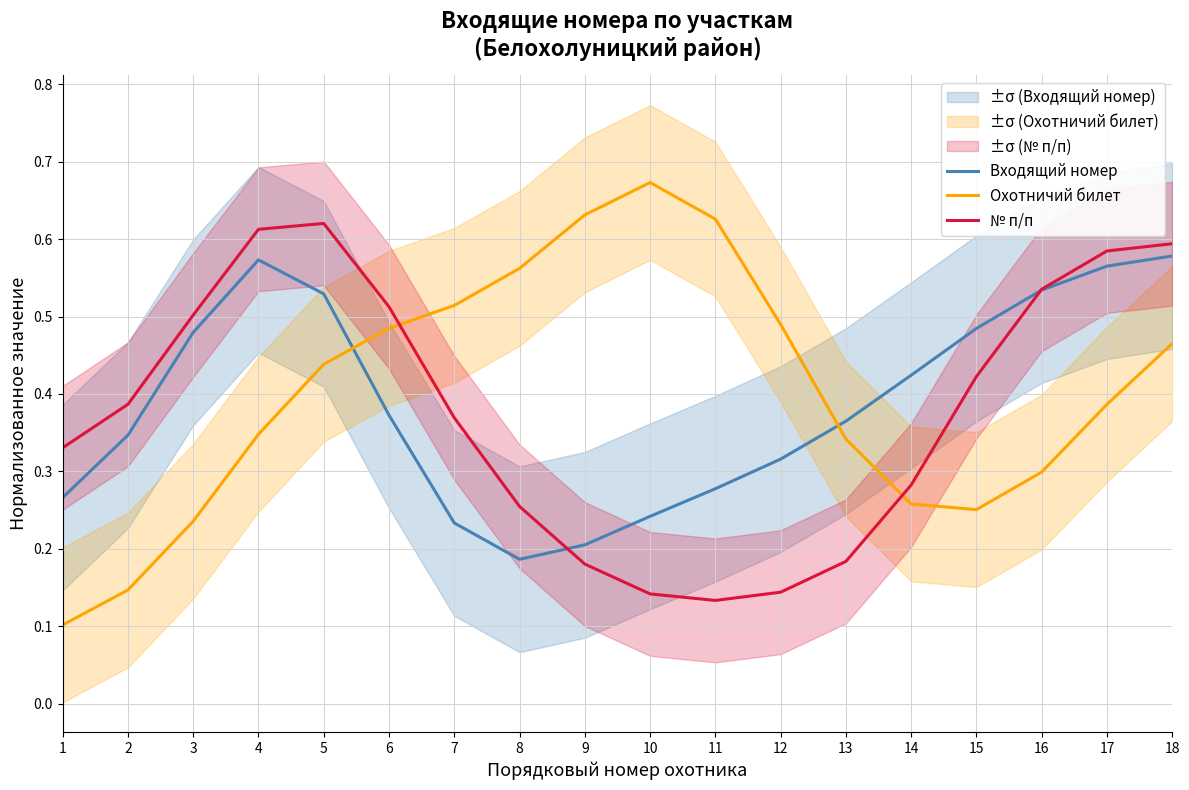

At 10, list the series in order from largest to smallest.

Охотничий билет, Входящий номер, № п/п